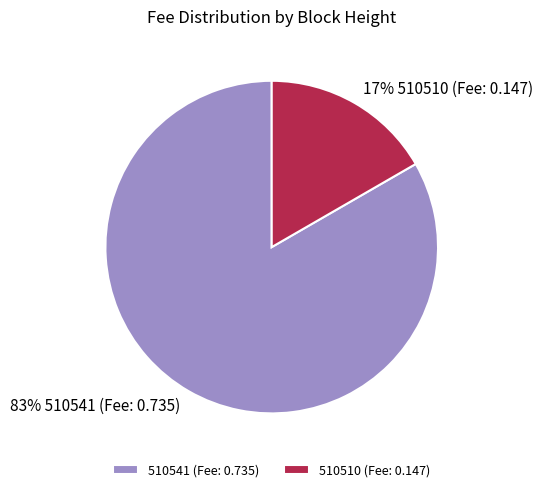

To the nearest percent, what is the average slice percentage?

50%